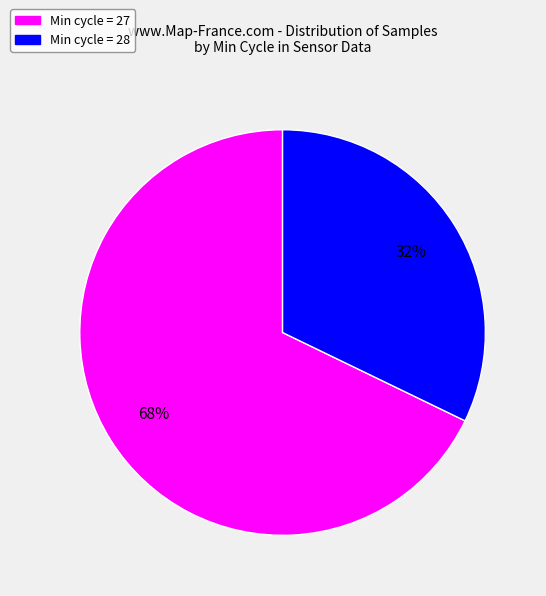

What is the ratio of the value at Min cycle = 28 to the value at Min cycle = 27?

0.5